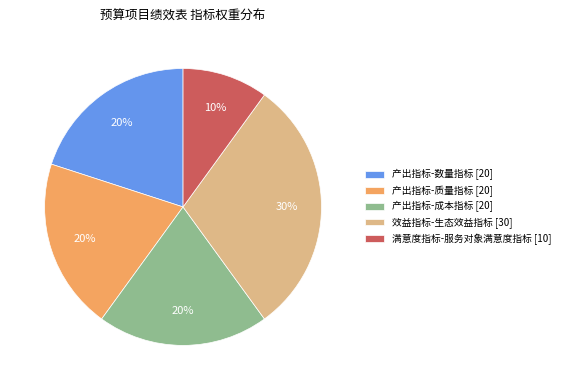

Combined, do 满意度指标-服务对象满意度指标 and 产出指标-成本指标 account for over 50%?

No